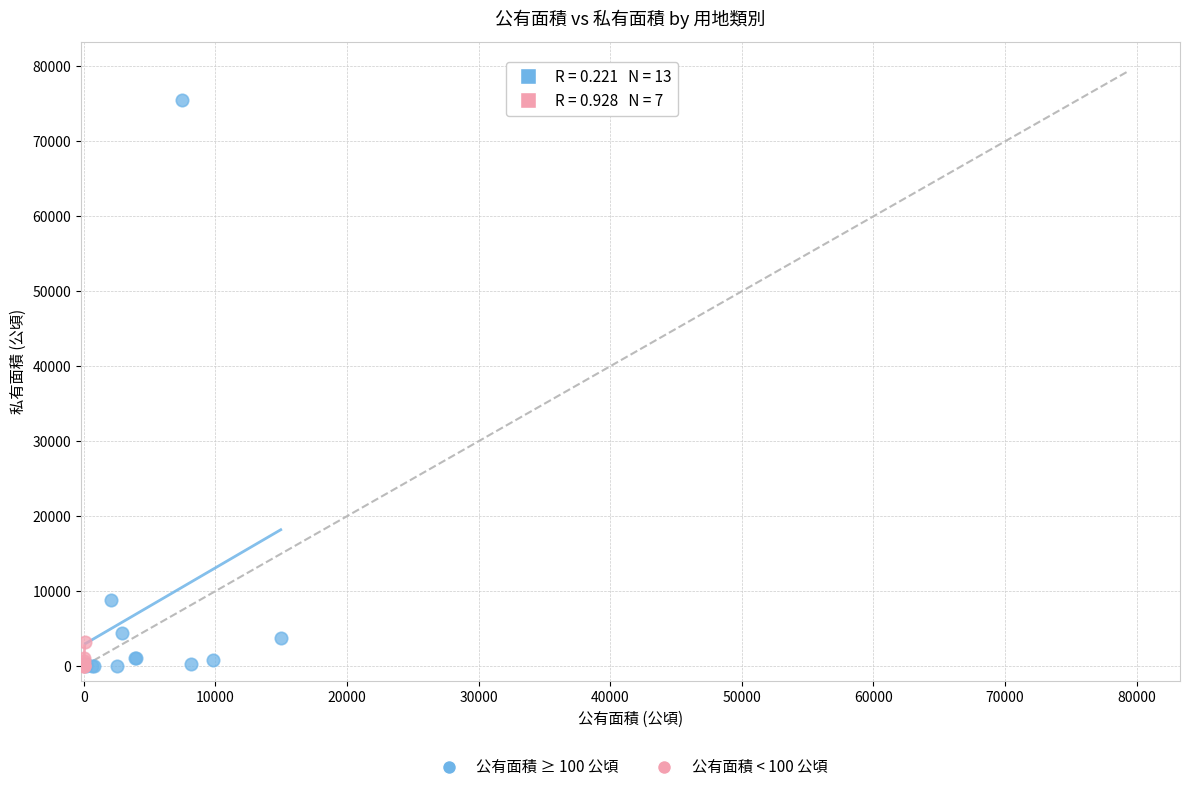

Which series has the largest Y range (max minus min)?

公有面積 ≥ 100 公頃